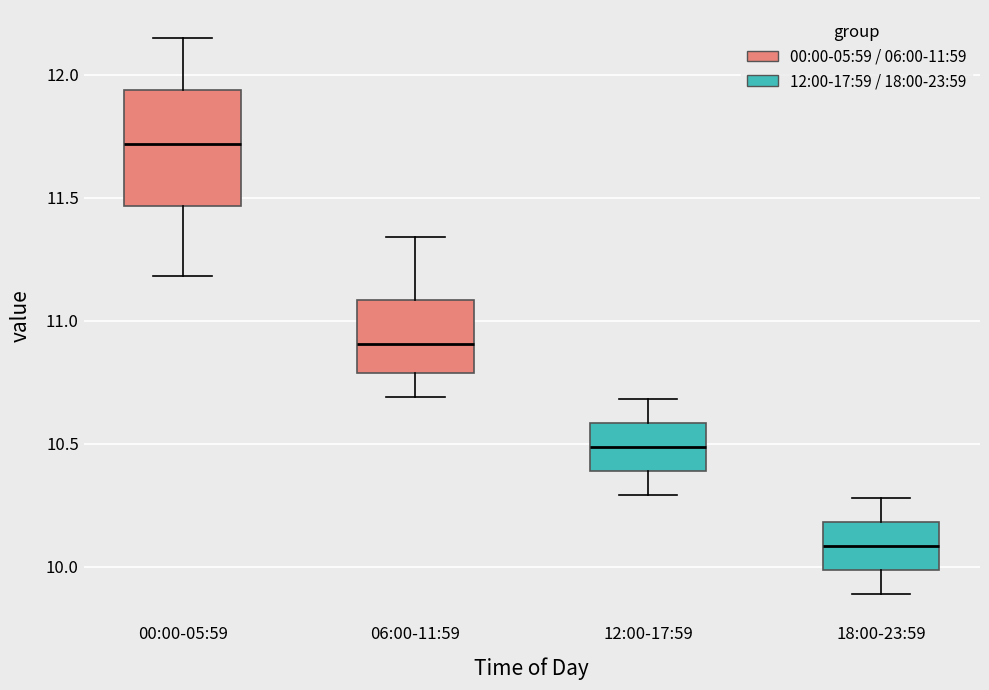

Where does the lower whisker of the box for 12:00-17:59 end on the y-axis? The values are not printed on the chart, so give them approximately, as read against the axis.

10.30